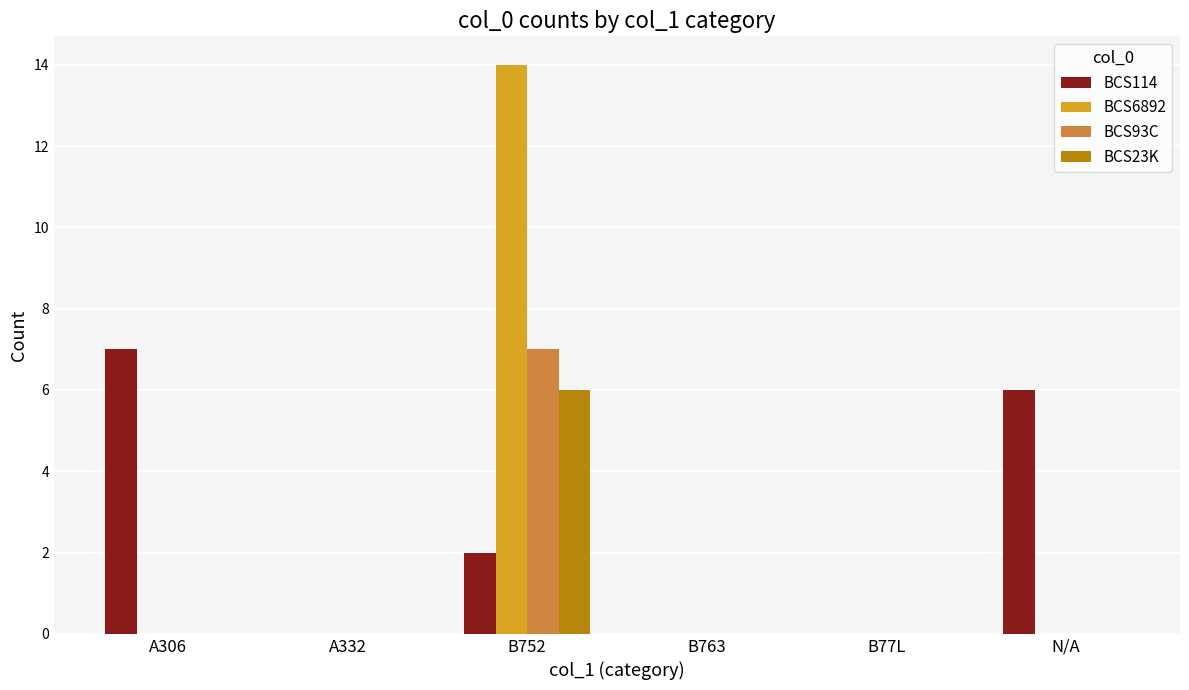

At which category is the sum across all series the highest?

B752